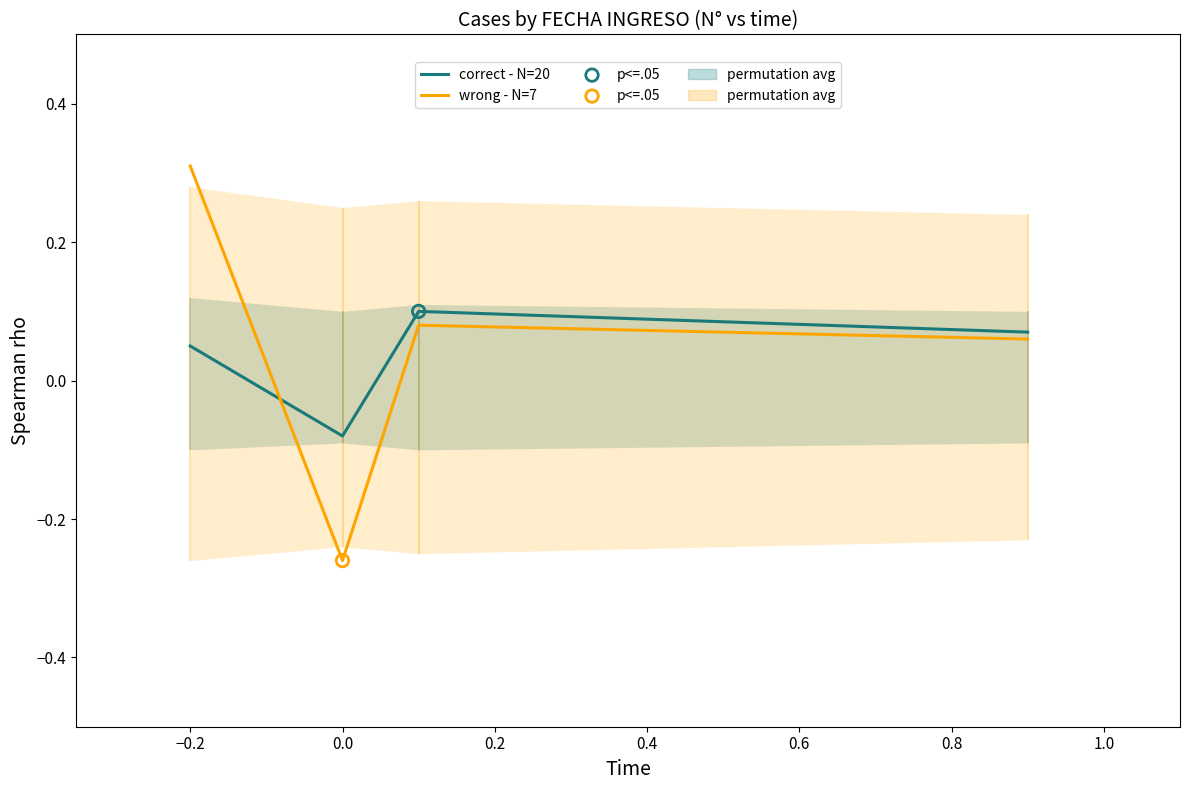

Which series has the largest total across all categories?

wrong - N=7